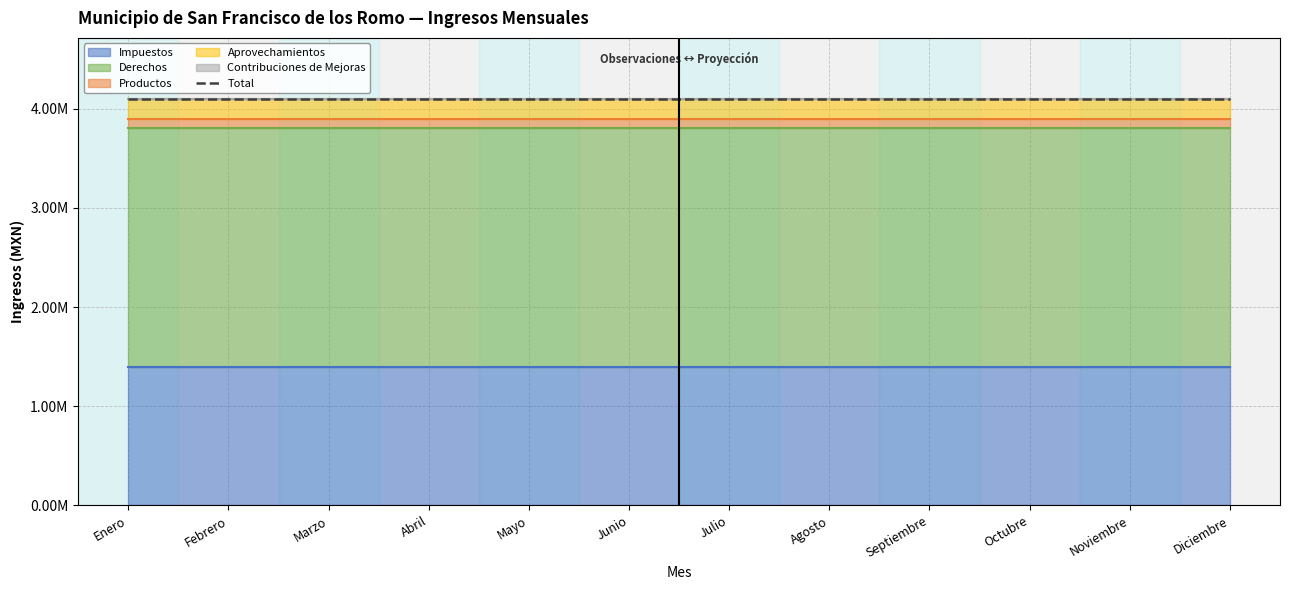

Reading left to right, list all the values displayed in this chart.

Impuestos: Enero=1393333.3	Febrero=1393333.3	Marzo=1393333.3	Abril=1393333.3	Mayo=1393333.3	Junio=1393333.3	Julio=1393333.3	Agosto=1393333.3	Septiembre=1393333.3	Octubre=1393333.3	Noviembre=1393333.3	Diciembre=1393333.3
Derechos: Enero=2409333.3	Febrero=2409333.3	Marzo=2409333.3	Abril=2409333.3	Mayo=2409333.3	Junio=2409333.3	Julio=2409333.3	Agosto=2409333.3	Septiembre=2409333.3	Octubre=2409333.3	Noviembre=2409333.3	Diciembre=2409333.3
Productos: Enero=92500.0	Febrero=92500.0	Marzo=92500.0	Abril=92500.0	Mayo=92500.0	Junio=92500.0	Julio=92500.0	Agosto=92500.0	Septiembre=92500.0	Octubre=92500.0	Noviembre=92500.0	Diciembre=92500.0
Aprovechamientos: Enero=201750.0	Febrero=201750.0	Marzo=201750.0	Abril=201750.0	Mayo=201750.0	Junio=201750.0	Julio=201750.0	Agosto=201750.0	Septiembre=201750.0	Octubre=201750.0	Noviembre=201750.0	Diciembre=201750.0
Contribuciones de Mejoras: Enero=1000.0	Febrero=1000.0	Marzo=1000.0	Abril=1000.0	Mayo=1000.0	Junio=1000.0	Julio=1000.0	Agosto=1000.0	Septiembre=1000.0	Octubre=1000.0	Noviembre=1000.0	Diciembre=1000.0